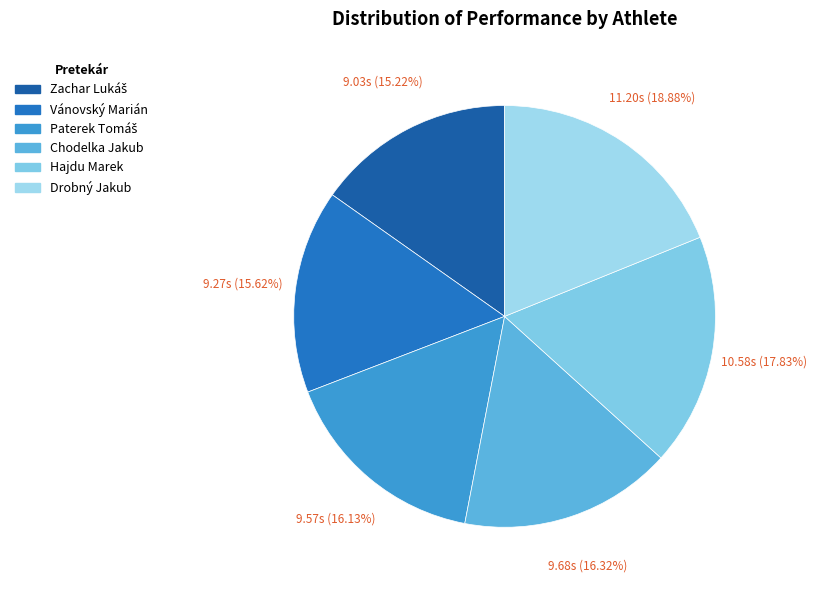

The Chodelka Jakub slice represents 16% of the pie. True or false?

True